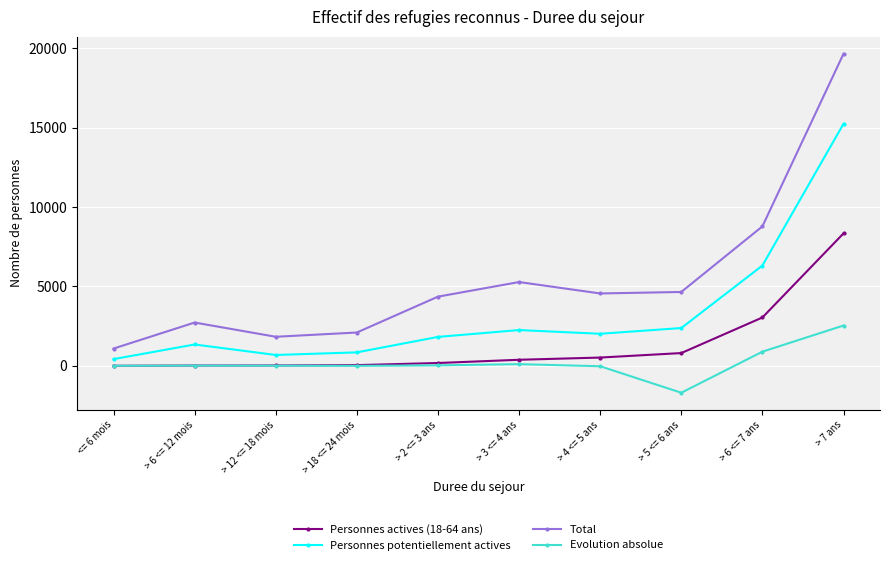

How many data points does each series have?

10